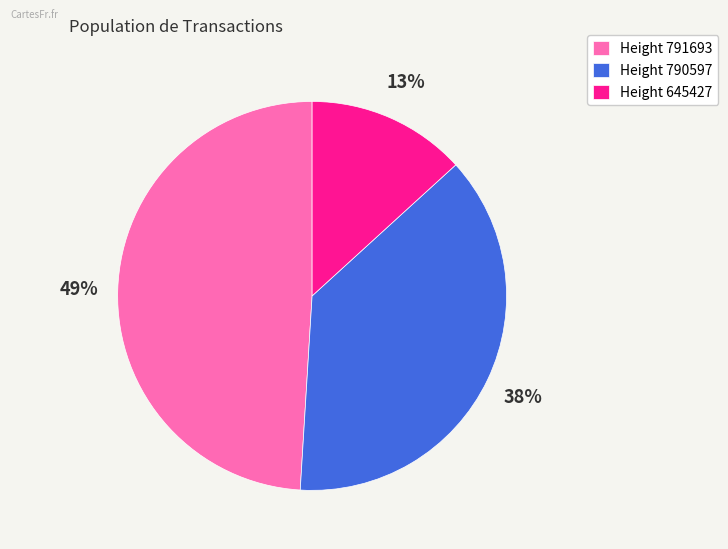

How many slices are in this pie chart?

3